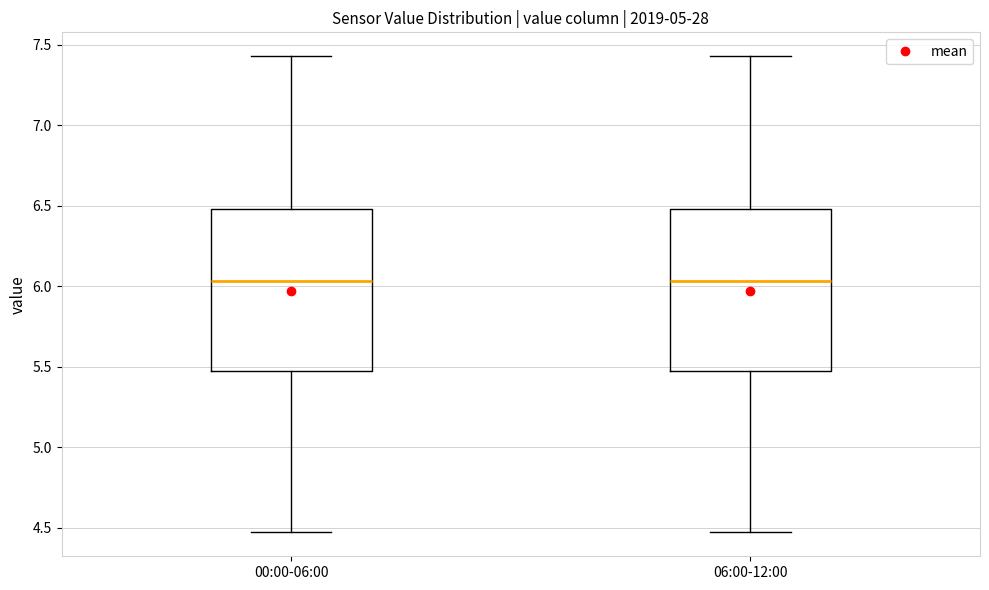

Reading left to right, transcribe this box plot: for each box, give where its median line is, the range the box spans, and where its two whiskers end, as read against the y-axis. The values are not printed on the chart, so give them approximately, as read against the axis.

00:00-06:00: median 6.05, box 5.50 to 6.50, whiskers 4.45 to 7.45
06:00-12:00: median 6.05, box 5.50 to 6.50, whiskers 4.45 to 7.45